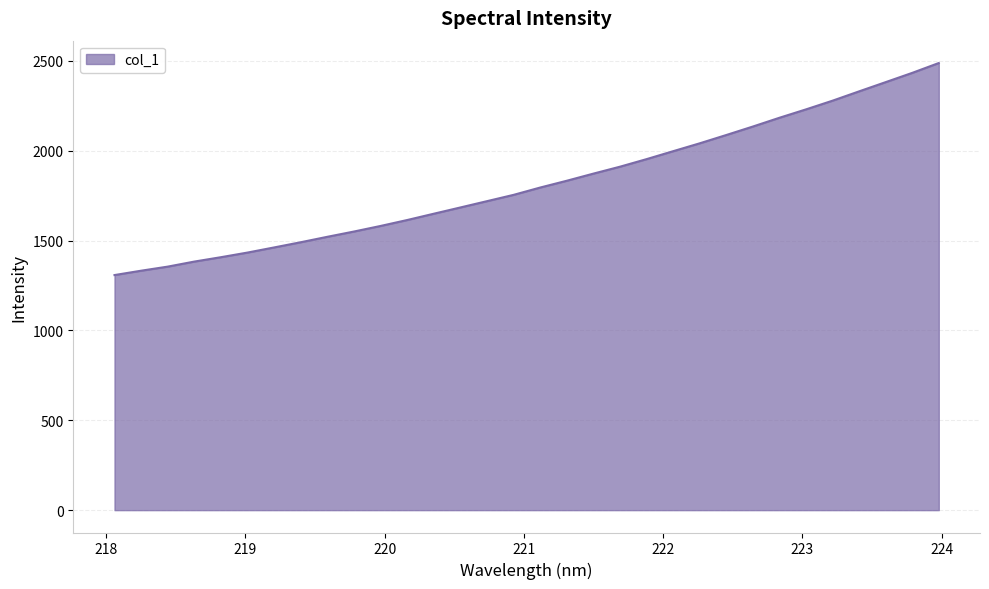

How many lines are shown in the chart?

1